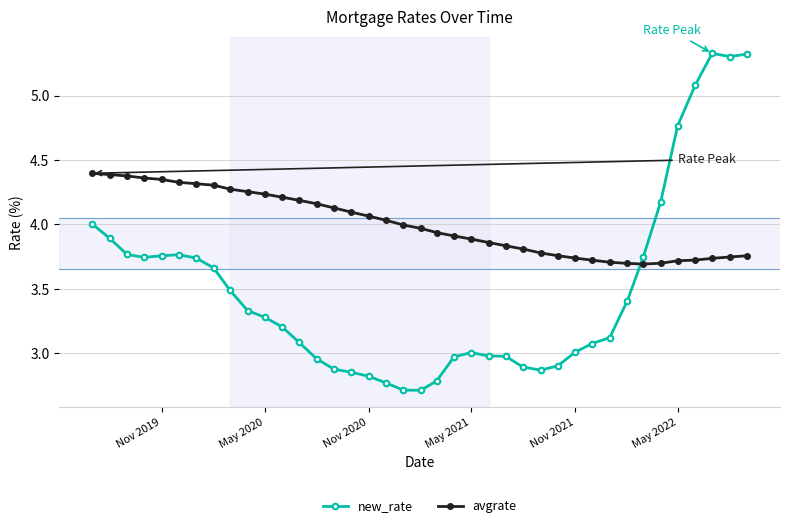

List the series in order of their overall mean, highest first.

avgrate, new_rate